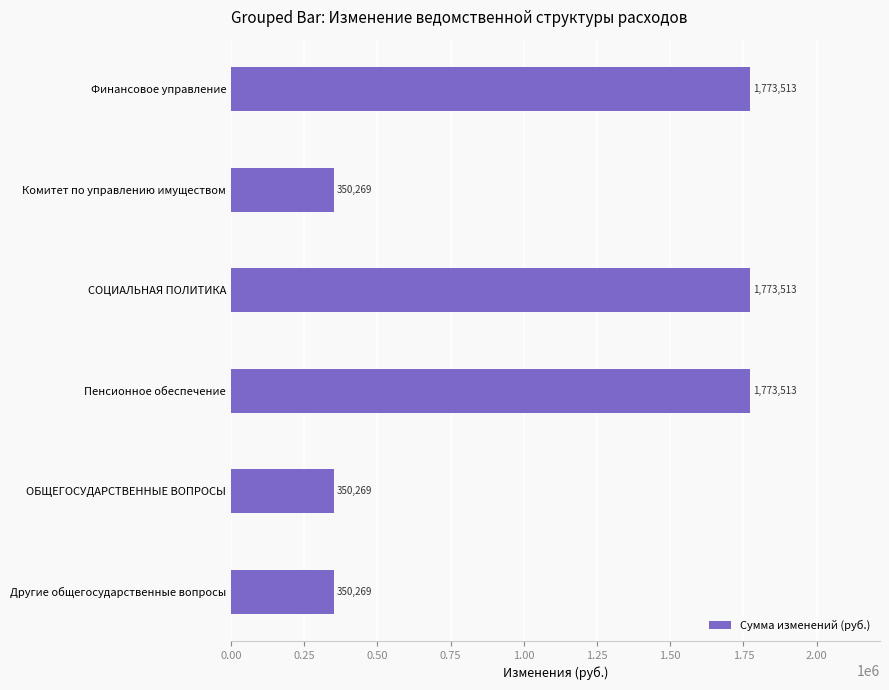

What is the label of the 5th bar from the bottom?

Комитет по управлению имуществом